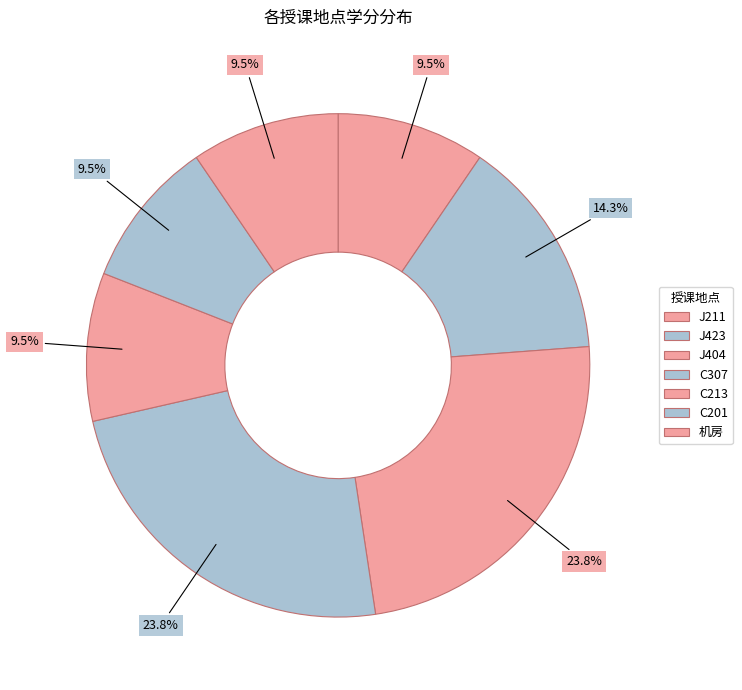

How many segments does this pie chart have?

7